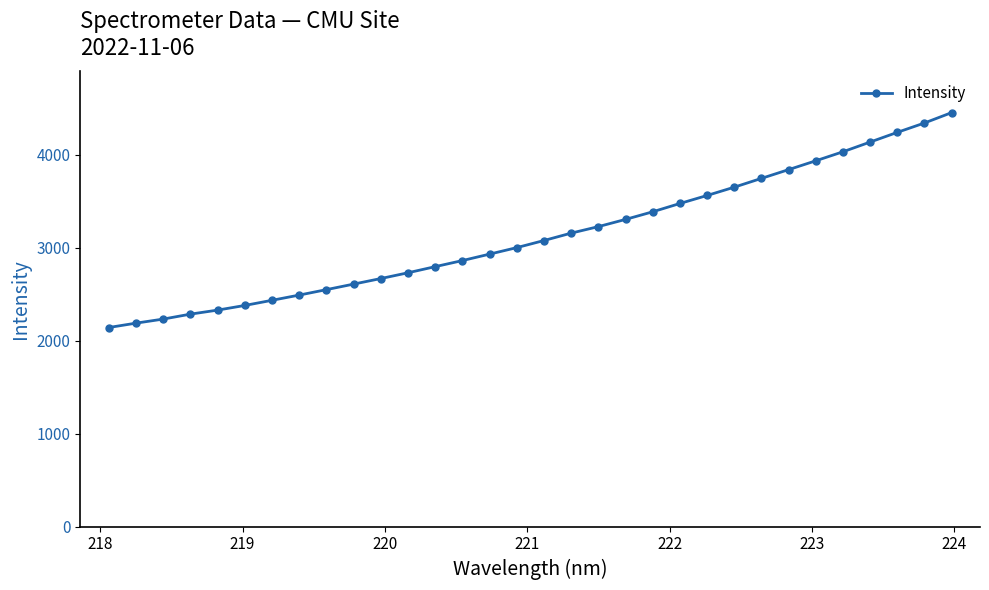

What is the greatest value displayed?

4451.5